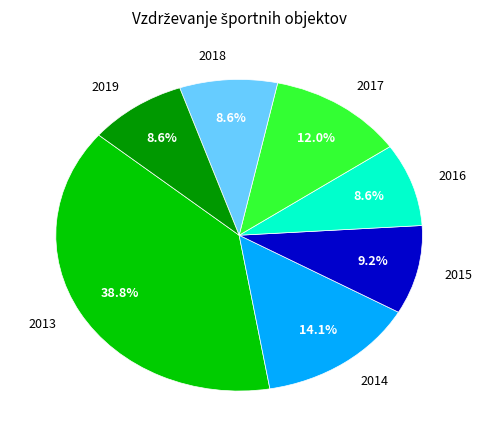

Is there a majority slice in this chart?

No